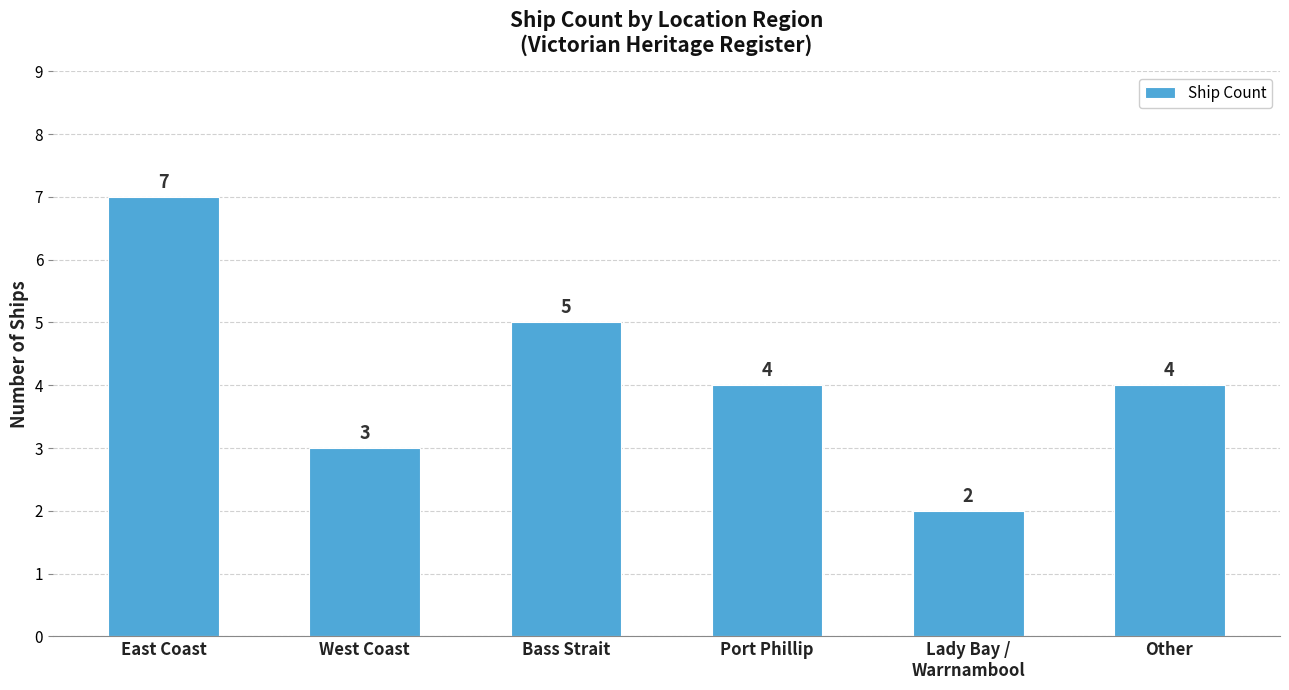

Which has a higher value, Lady Bay /
Warrnambool or Bass Strait?

Bass Strait